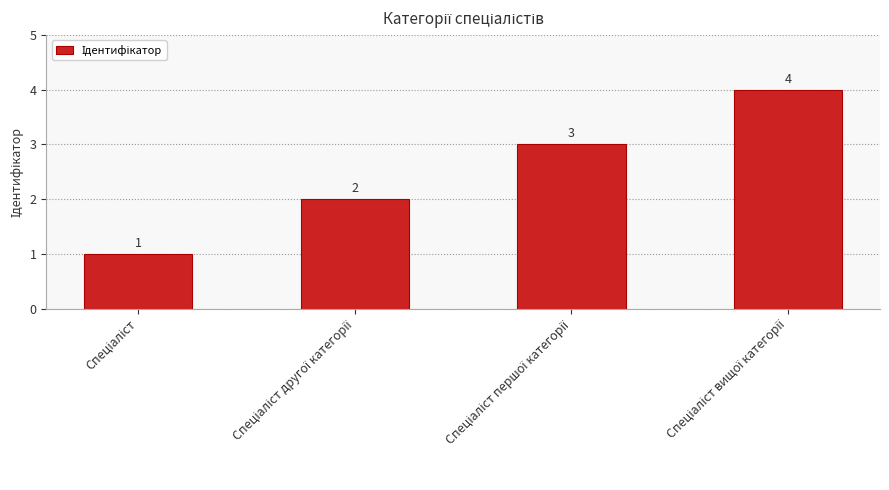

What is the sum of all values?

10